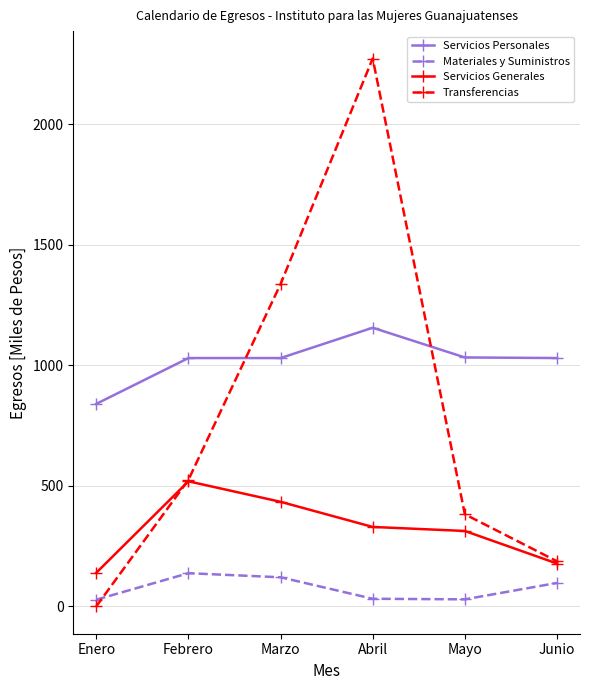

Is the value of Servicios Personales at Mayo greater than the value of Transferencias at Enero?

Yes